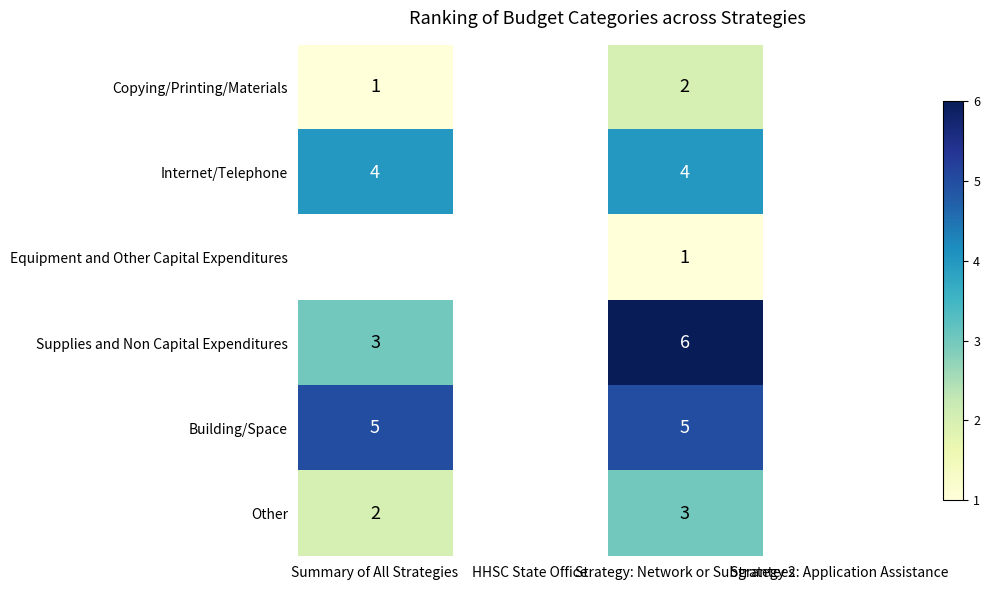

The value of Supplies and Non Capital Expenditures at Strategy: Network or Subgrantees is 6. True or false?

True